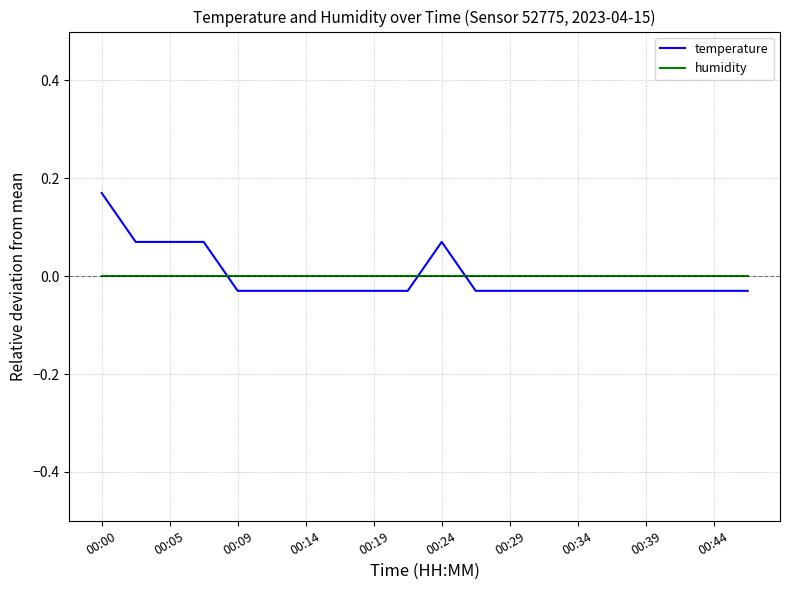

True or false: humidity and temperature cross at least once.

True